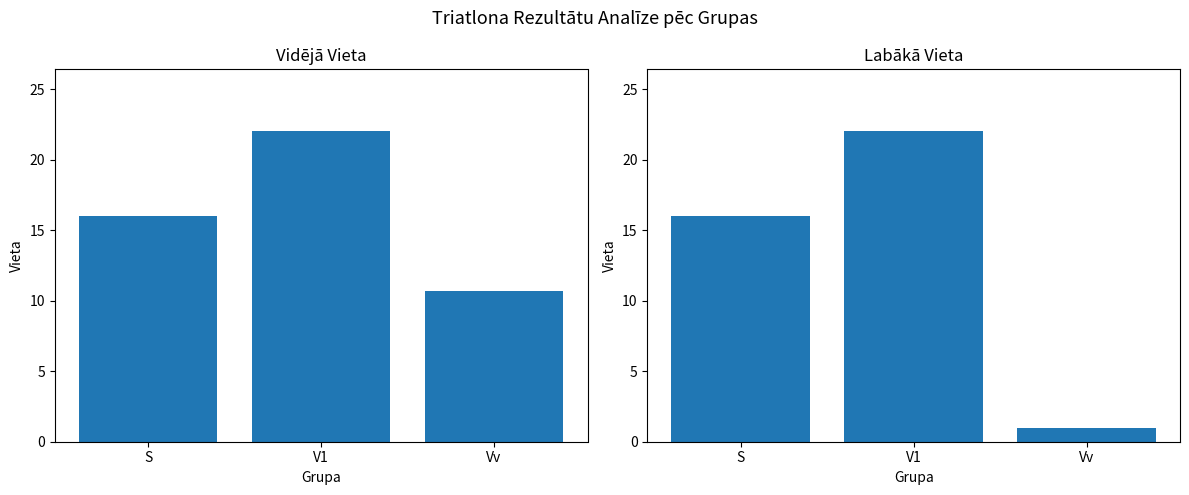

What is the sum of the Labākā vieta values at S and V1?

38.0